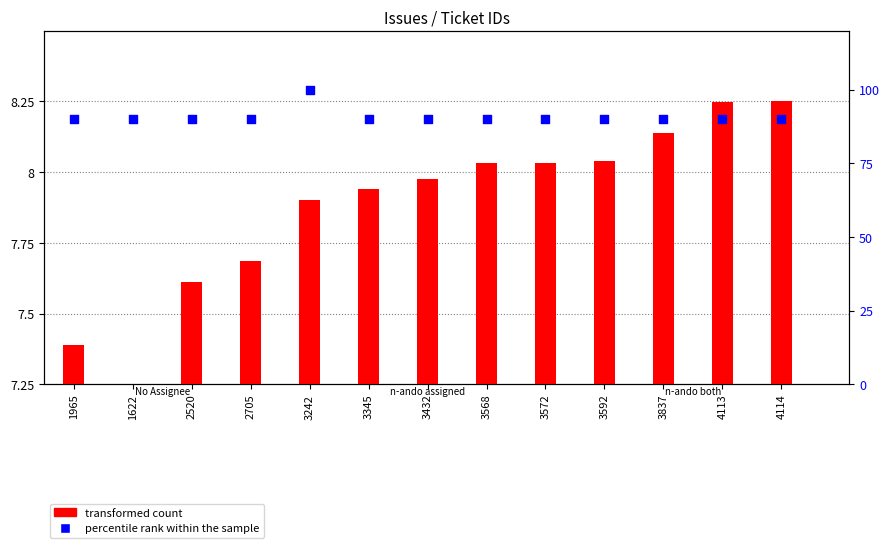

Which series reaches the maximum Y coordinate?

percentile rank within the sample